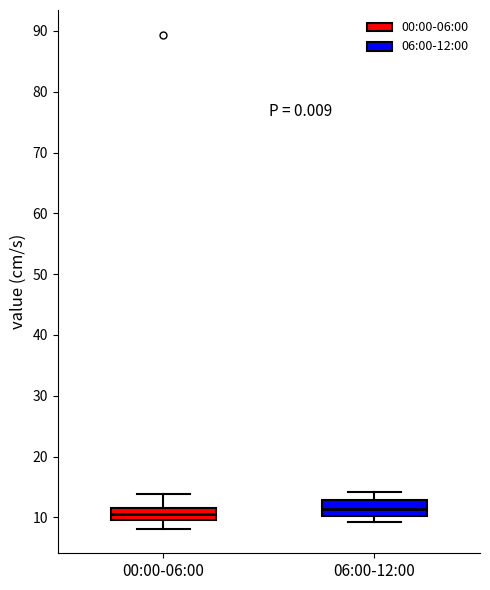

Reading left to right, transcribe this box plot: for each box, give where its median line is, the range the box spans, and where its two whiskers end, as read against the y-axis. The values are not printed on the chart, so give them approximately, as read against the axis.

00:00-06:00: median 11, box 10 to 12, whiskers 8 to 14
06:00-12:00: median 11, box 10 to 13, whiskers 9 to 14